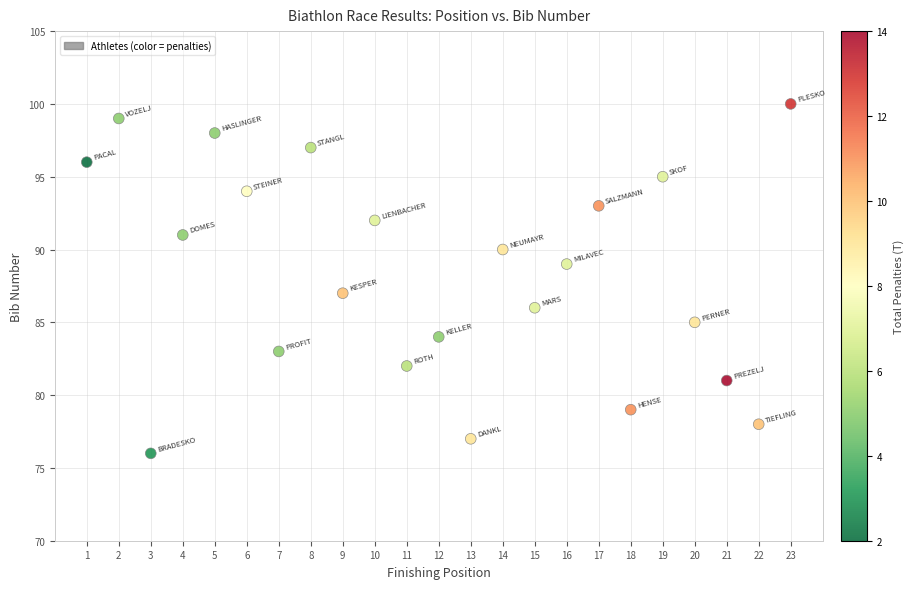

What is the range of X values (max minus min)?

22